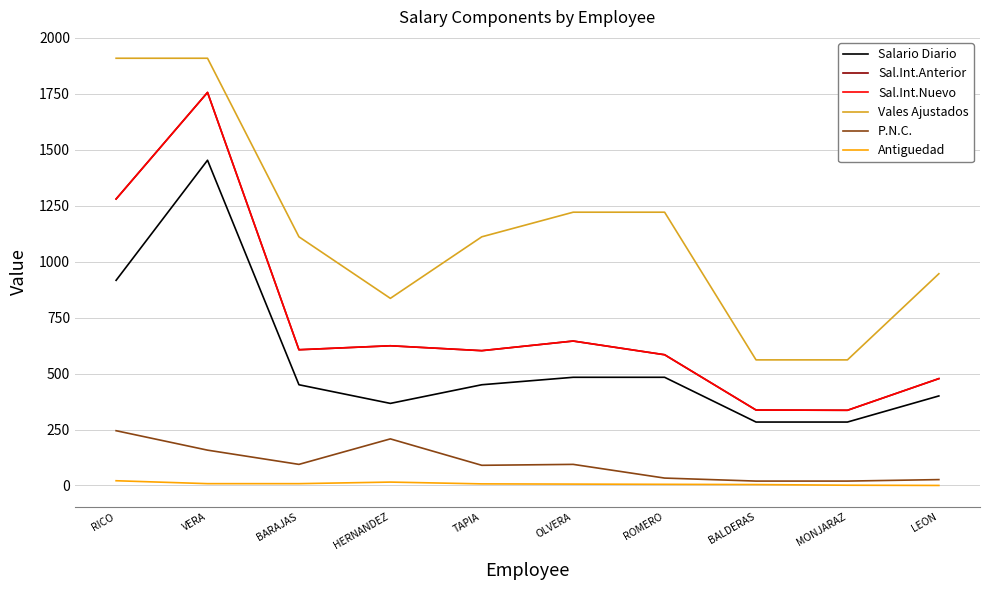

True or false: Sal.Int.Nuevo has a value of 584.1 at ROMERO.

True